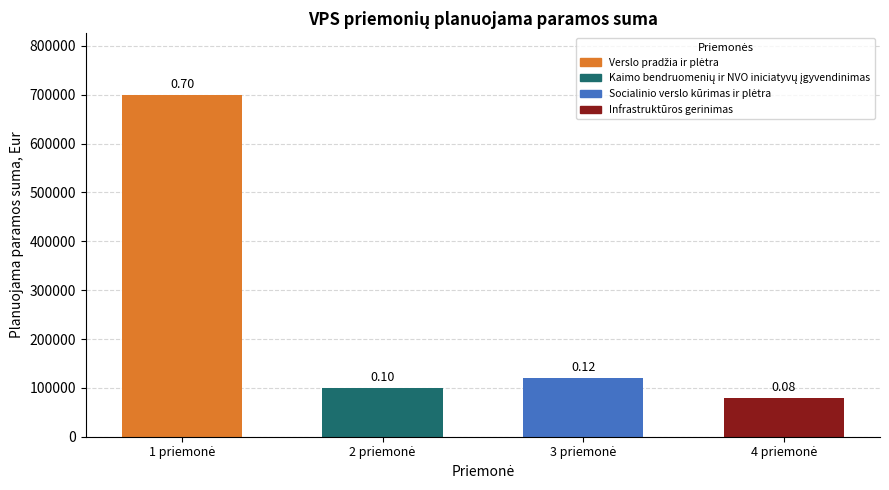

The chart shows a value of 700000 at Verslo pradžia ir plėtra. True or false?

True